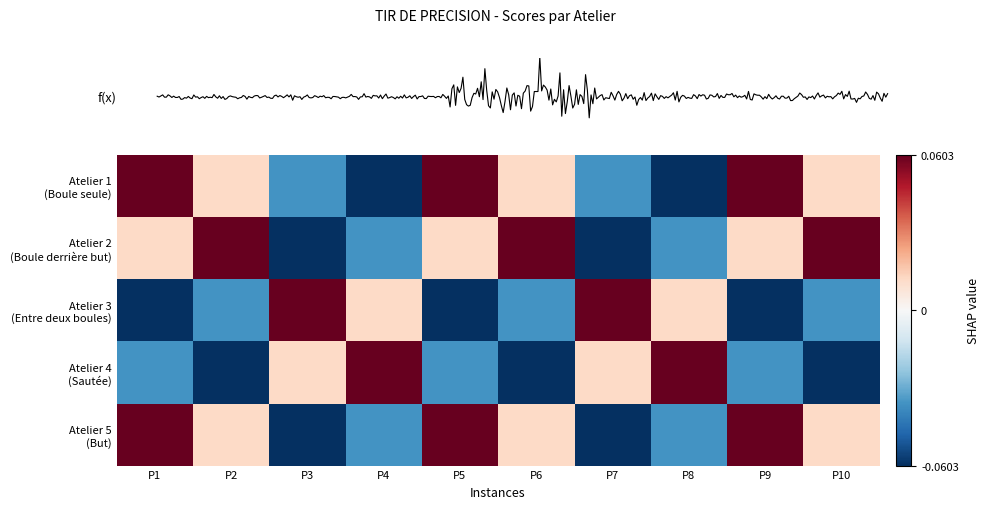

What is the smallest value displayed?

-0.1